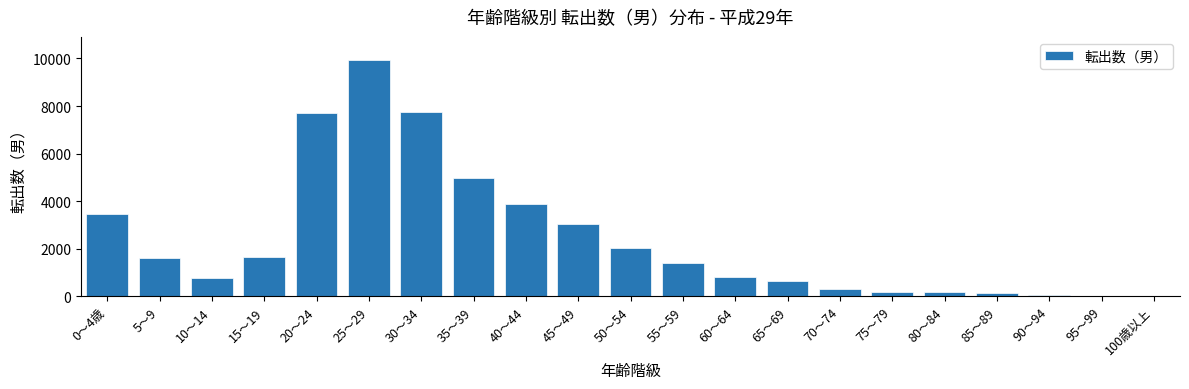

What is the change in value from 20～24 to 60～64?

-6902